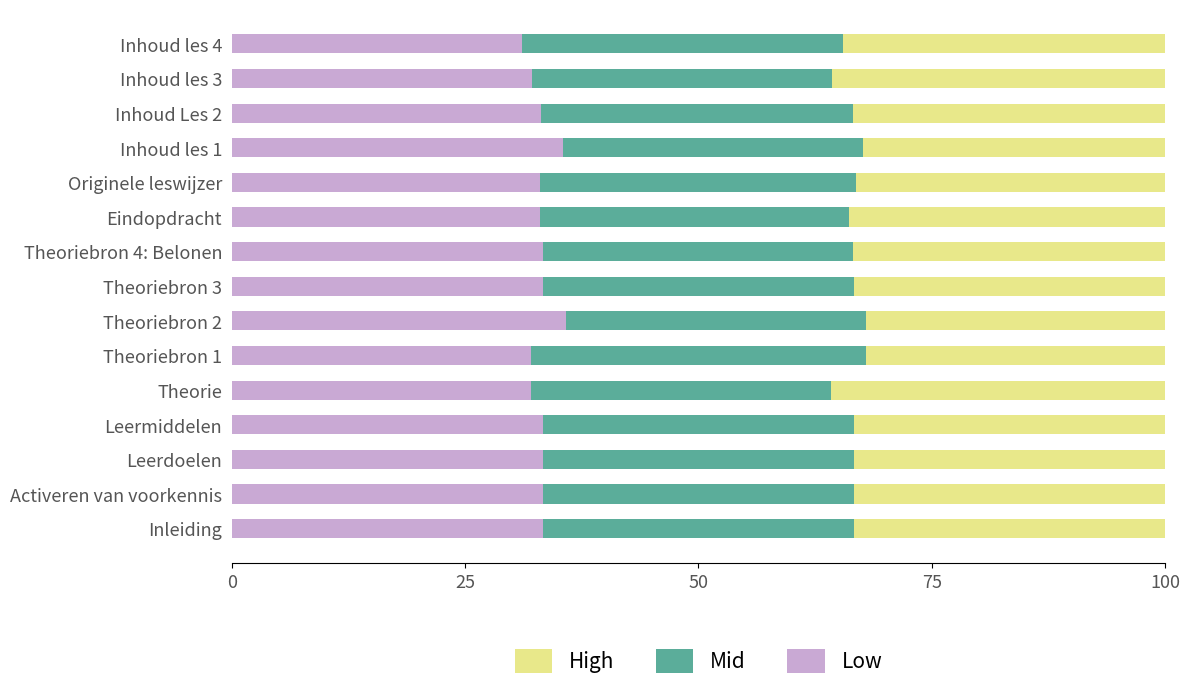

How many data points does each series have?

15